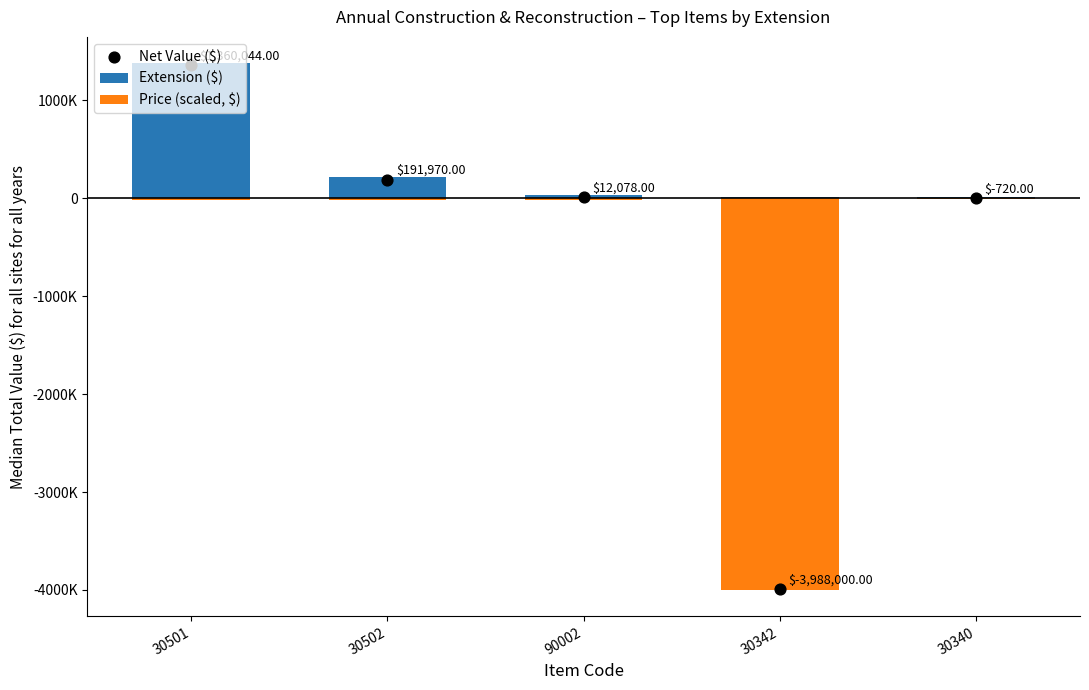

Which series reaches the maximum Y coordinate?

Extension ($)